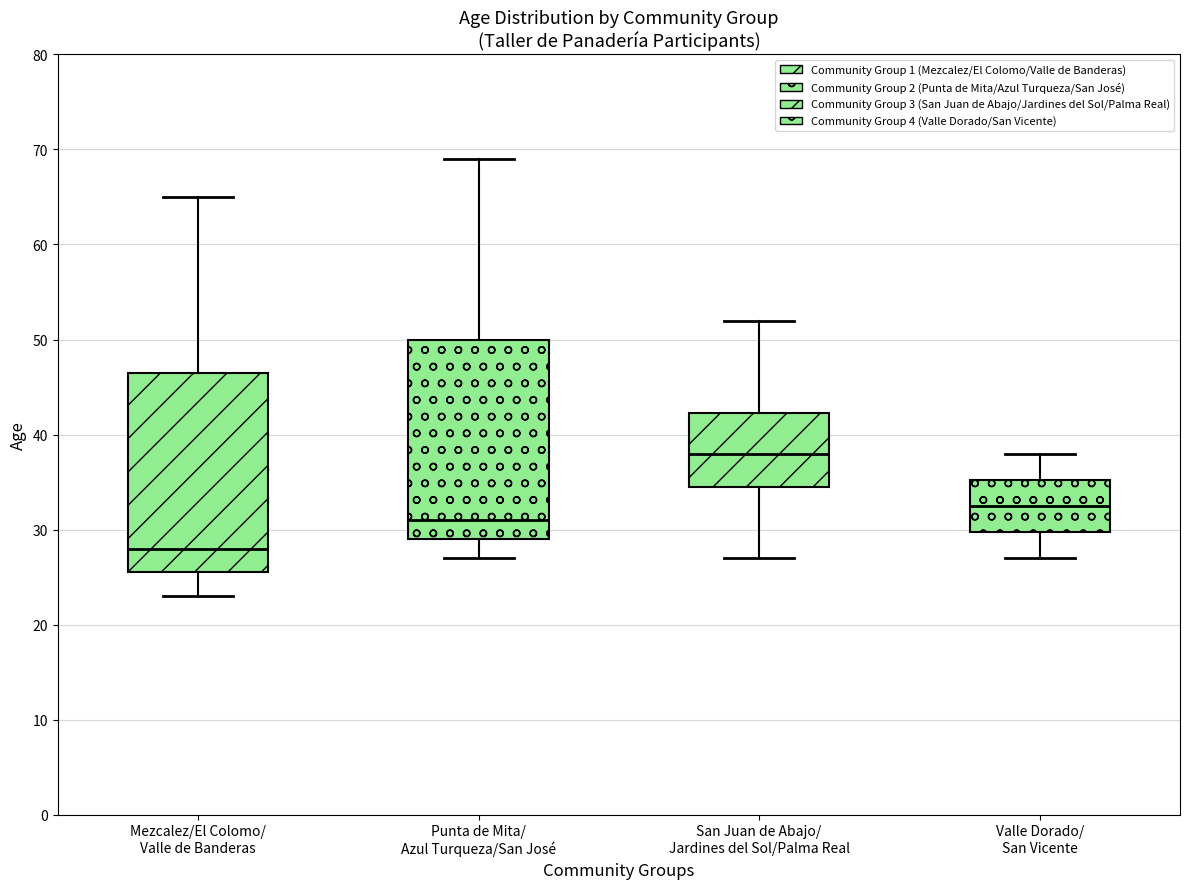

Which box has the lowest median line?

Mezcalez/El Colomo/ Valle de Banderas